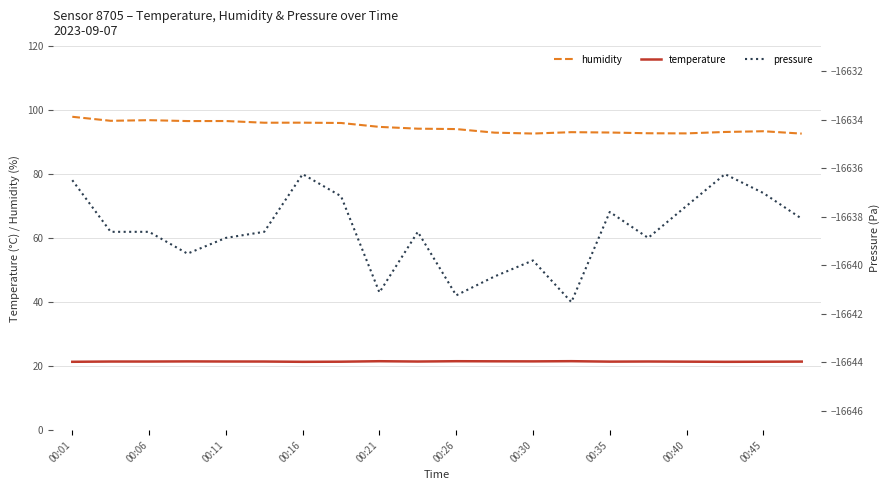

What are all the series names shown in the legend?

humidity, temperature, pressure